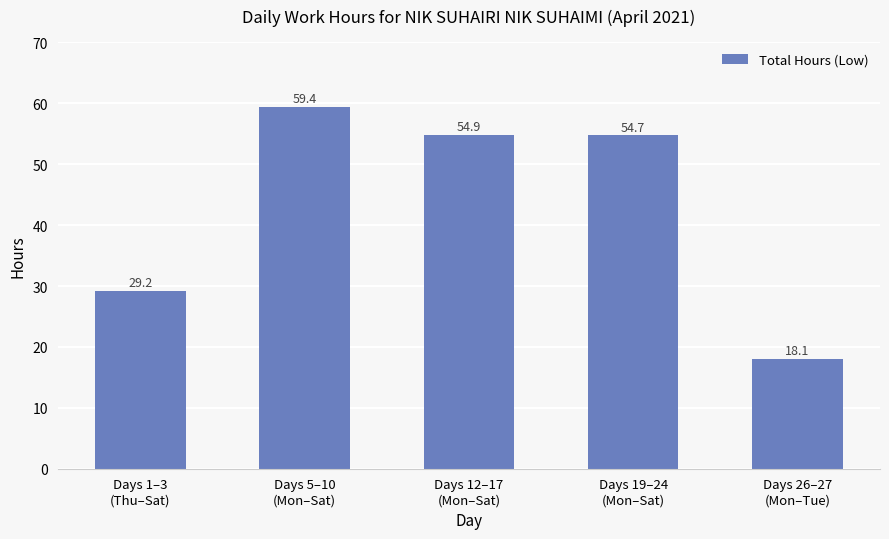

List the labels in order of value, smallest first.

Days 26–27
(Mon–Tue), Days 1–3
(Thu–Sat), Days 19–24
(Mon–Sat), Days 12–17
(Mon–Sat), Days 5–10
(Mon–Sat)